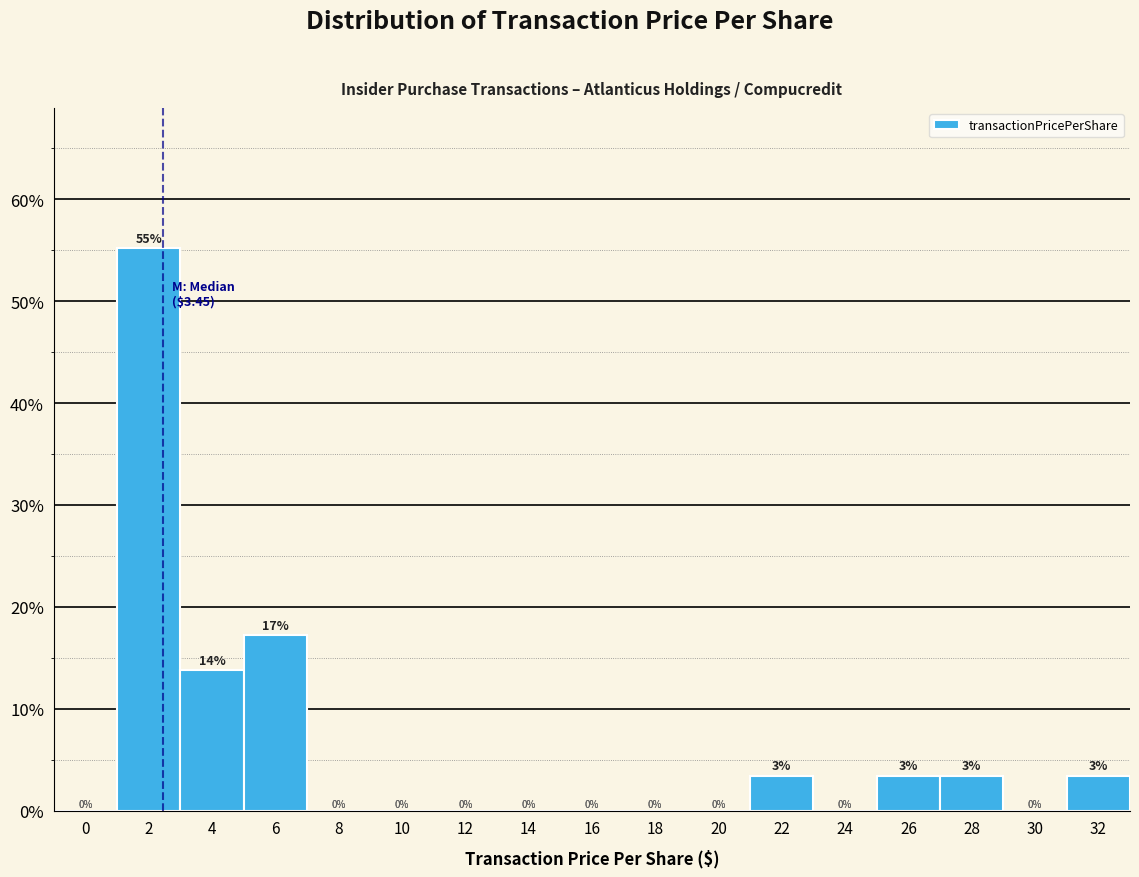

At which label is the value closest to 27?

6